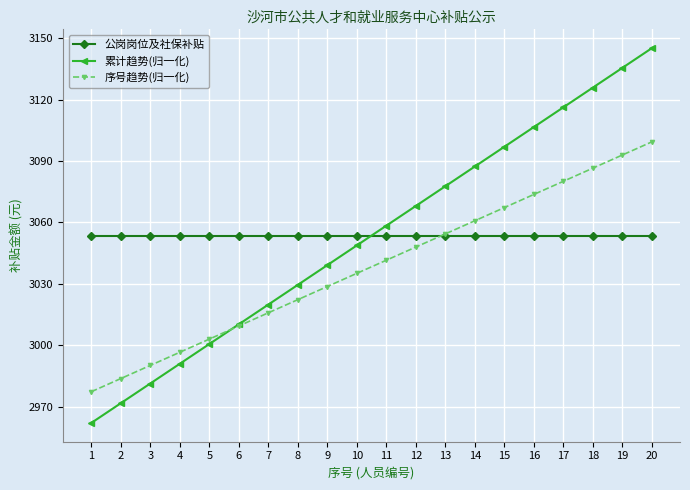

Reading left to right, extract all data points from this chart.

公岗岗位及社保补贴: 3053.6	3053.6	3053.6	3053.6	3053.6	3053.6	3053.6	3053.6	3053.6	3053.6	3053.6	3053.6	3053.6	3053.6	3053.6	3053.6	3053.6	3053.6	3053.6	3053.6
累计趋势(归一化): 2962.0	2971.6	2981.2	2990.9	3000.5	3010.2	3019.8	3029.5	3039.1	3048.7	3058.4	3068.0	3077.7	3087.3	3097.0	3106.6	3116.2	3125.9	3135.5	3145.2
序号趋势(归一化): 2977.2	2983.7	2990.1	2996.5	3002.9	3009.4	3015.8	3022.2	3028.7	3035.1	3041.5	3047.9	3054.4	3060.8	3067.2	3073.7	3080.1	3086.5	3092.9	3099.4